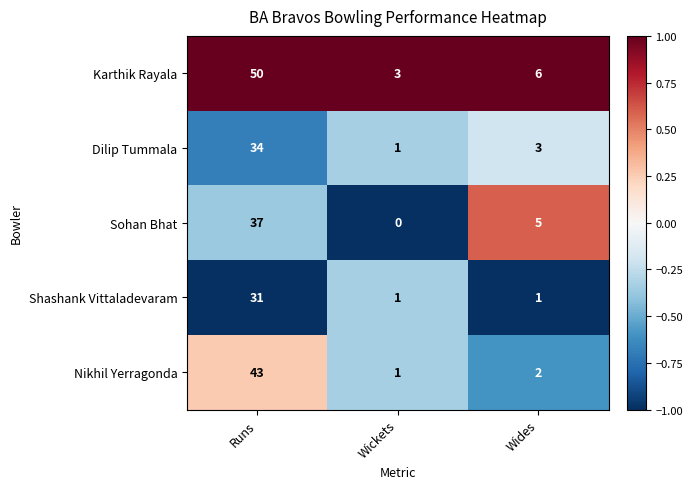

At Wides, list the series in order from largest to smallest.

Karthik Rayala, Sohan Bhat, Dilip Tummala, Nikhil Yerragonda, Shashank Vittaladevaram